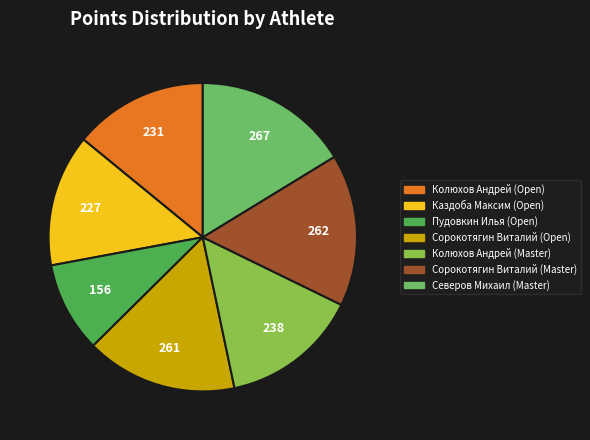

Do Сорокотягин Виталий (Open) and Колюхов Андрей (Open) together represent more than half of the pie?

No